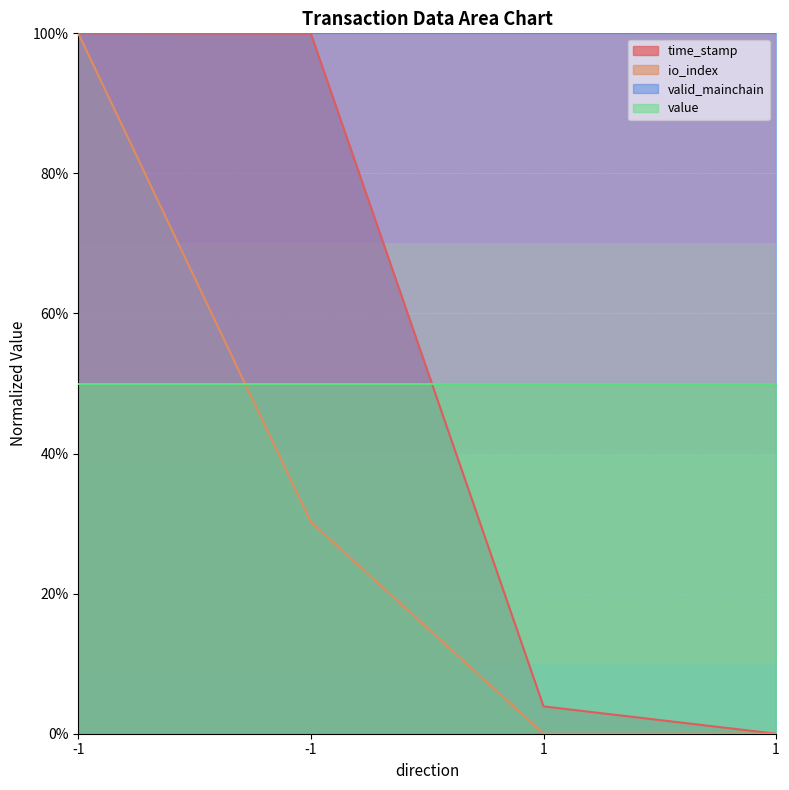

What is the greatest value displayed?

100.0